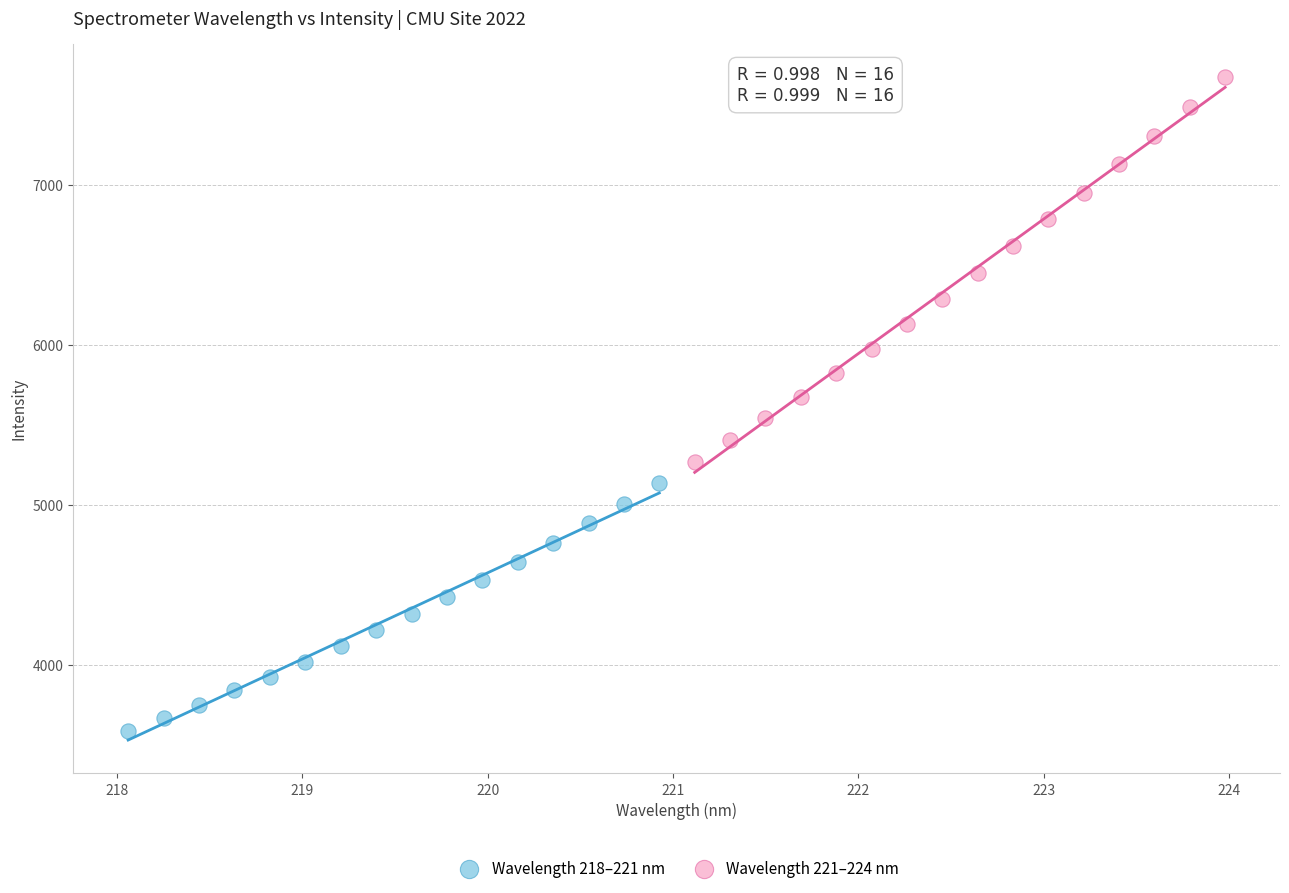

What are all the series names shown in the legend?

Wavelength 218–221 nm, Wavelength 221–224 nm